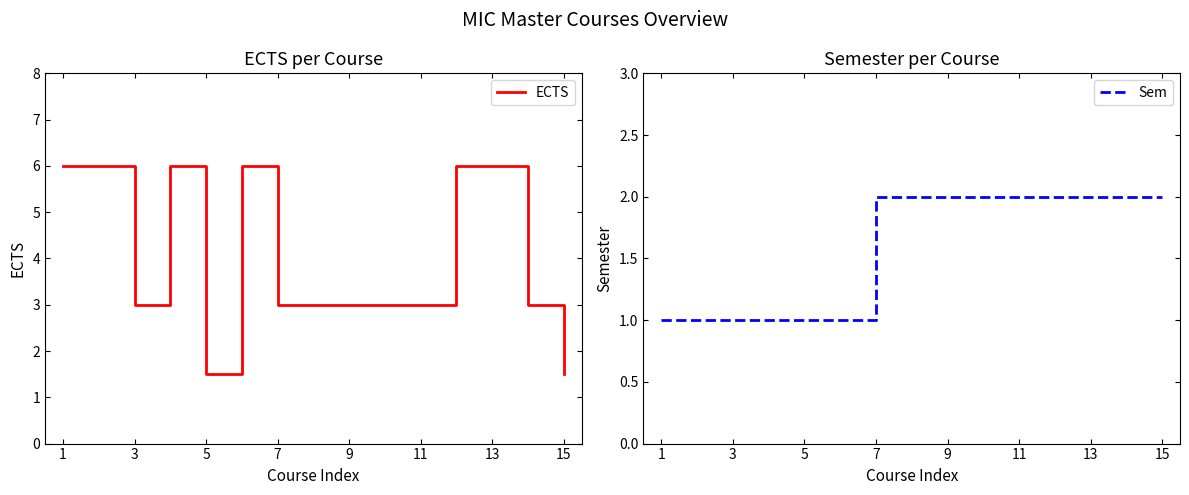

What is the highest value of the ECTS series?

6.0